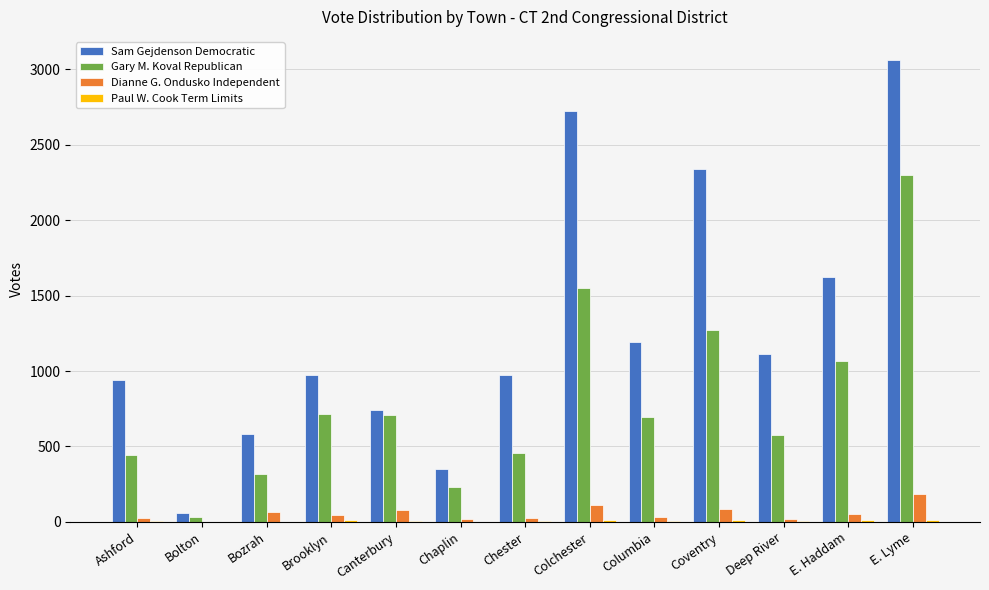

What is the sum of all Gary M. Koval Republican values?

10364